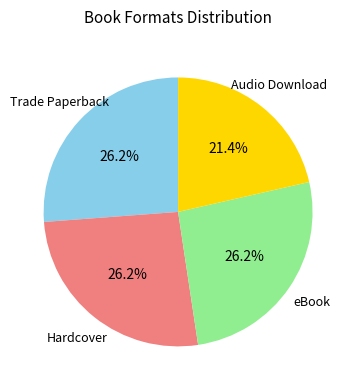

What percentage is NOT represented by Audio Download?

78.6%